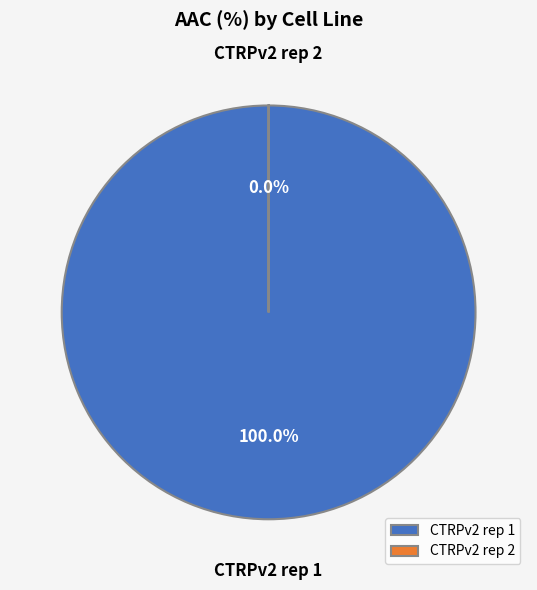

How many slices are in this pie chart?

2